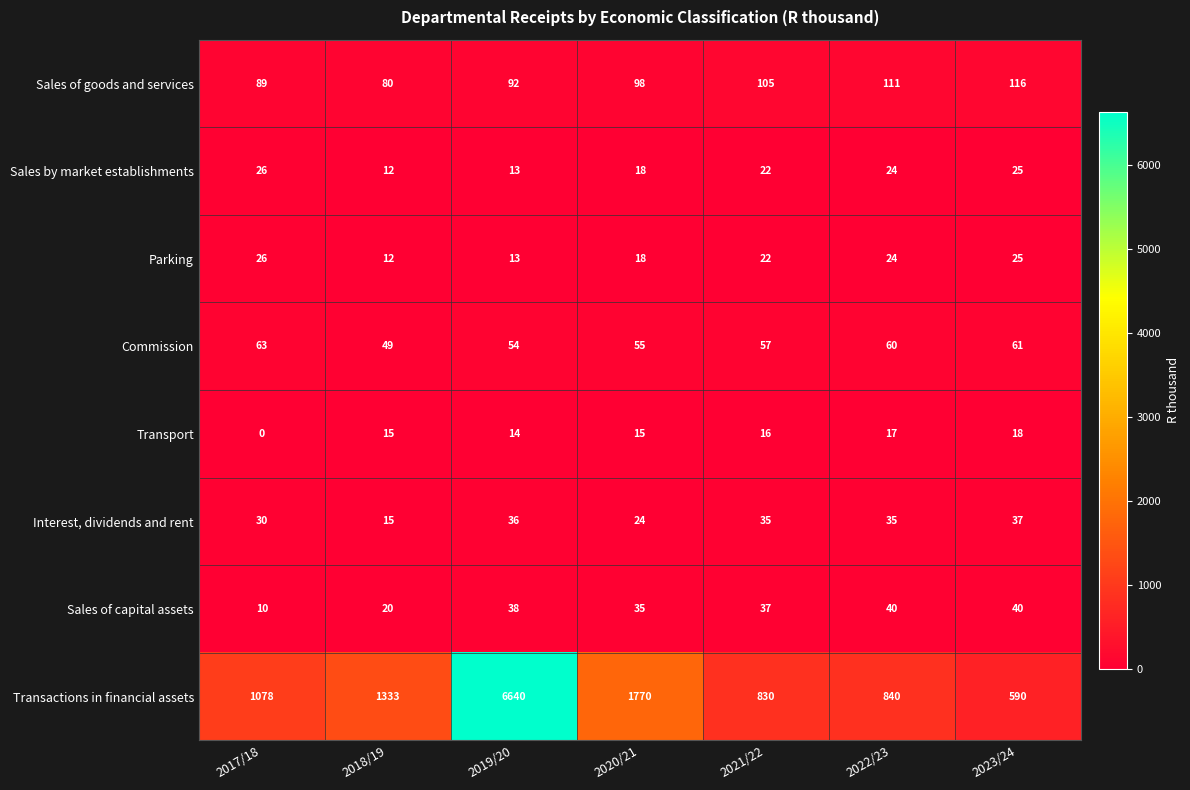

The Transactions in financial assets series shows 873 at 2020/21. True or false?

False